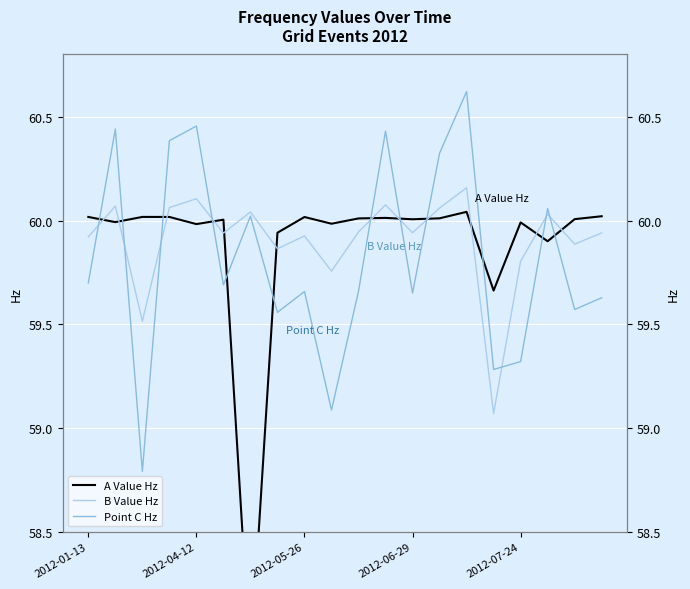

Which series ends up on top after the final intersection of A Value Hz and Point C Hz?

A Value Hz